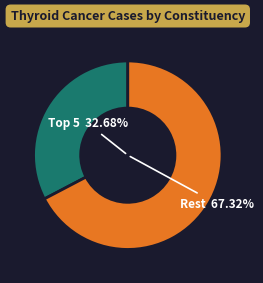

Is Belfast South & Mid Down PC the majority of the pie?

No